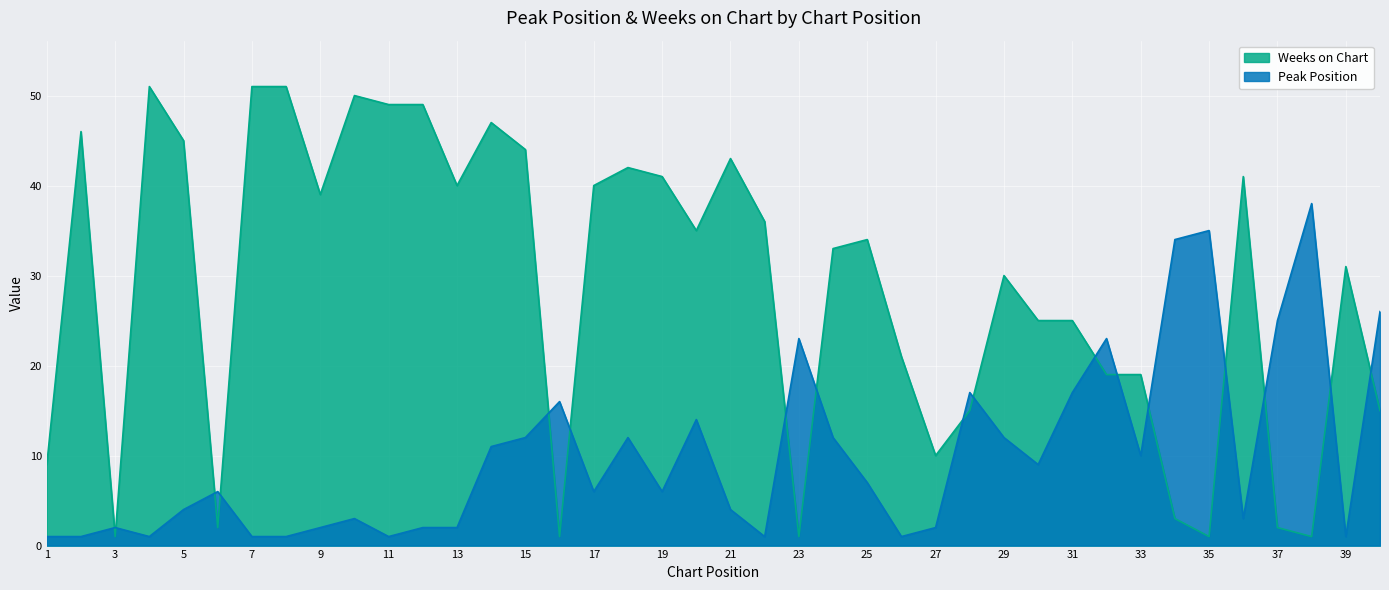

At which category does Peak Position reach its first local valley?

4